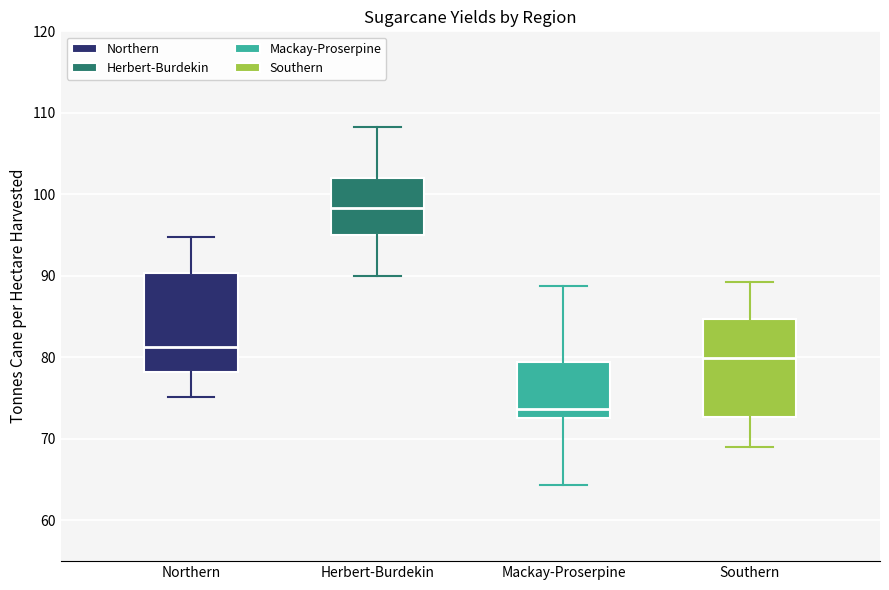

Which box's median line is the lowest?

Mackay-Proserpine